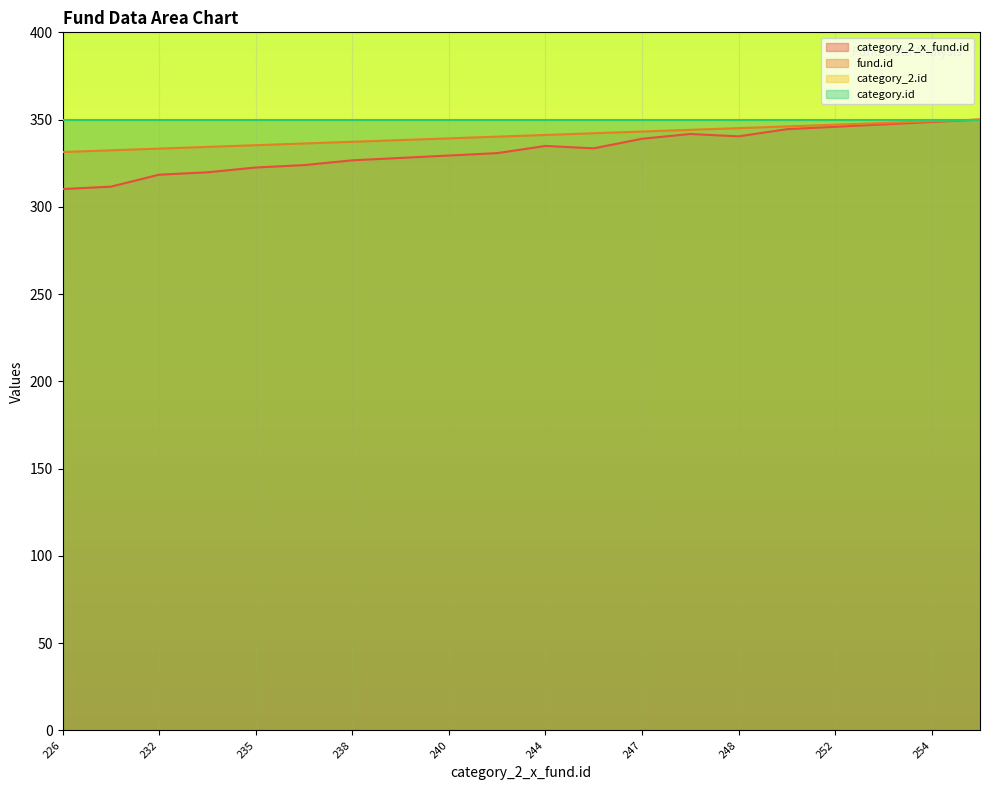

The fund.id series shows 346.1 at 251. True or false?

True